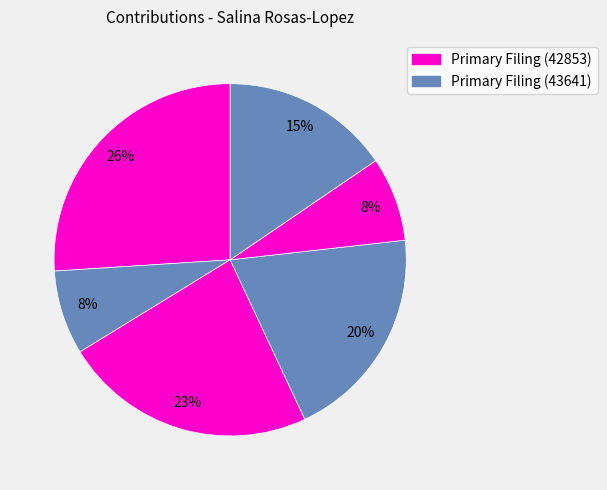

Count the number of slices in the pie.

6